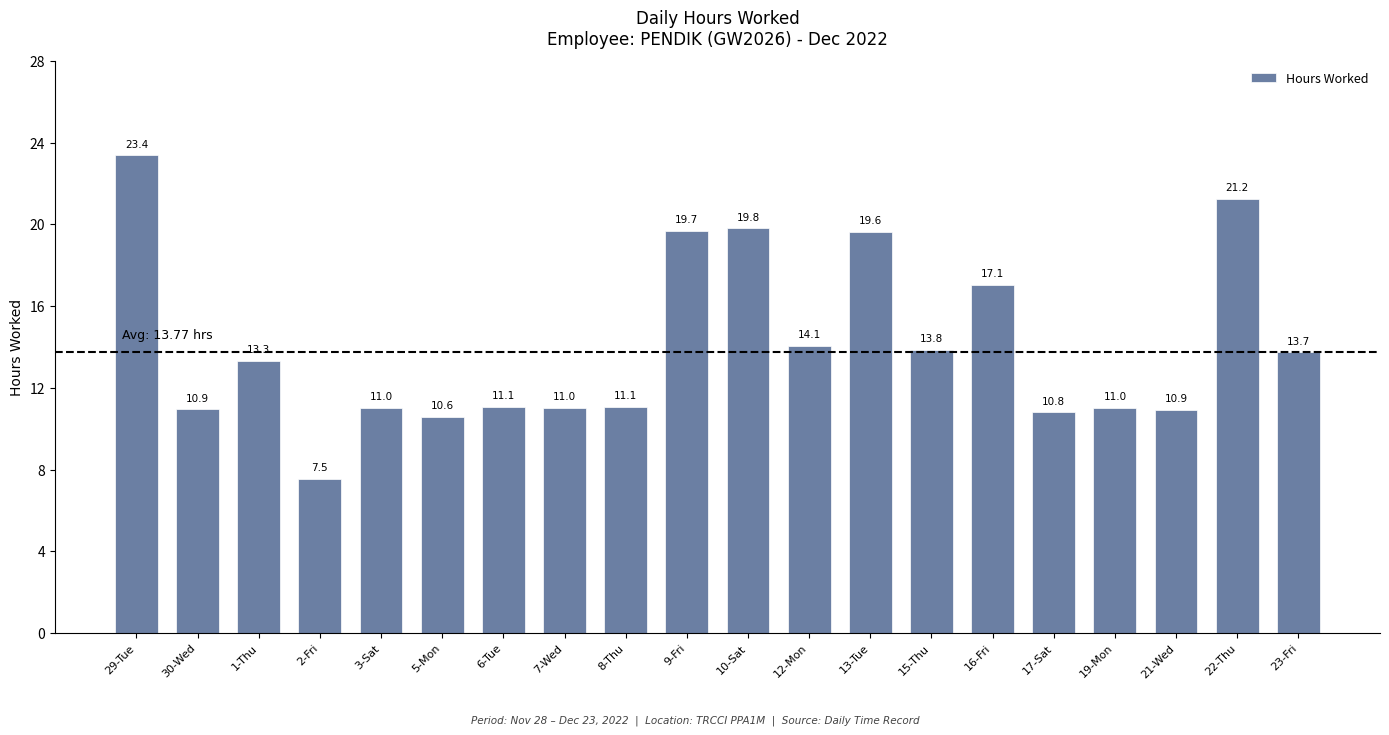

Approximately how many times larger is the value at 8-Thu compared to 15-Thu?

0.8